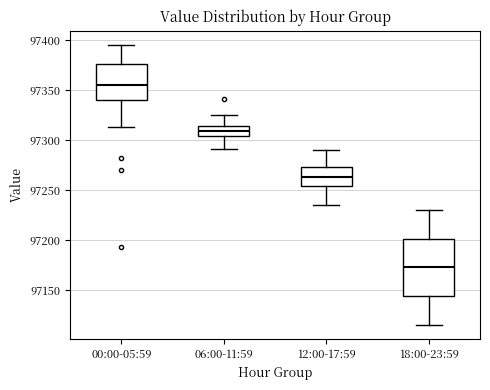

Where is the upper edge of the box for 06:00-11:59 on the y-axis? The values are not printed on the chart, so give them approximately, as read against the axis.

97315